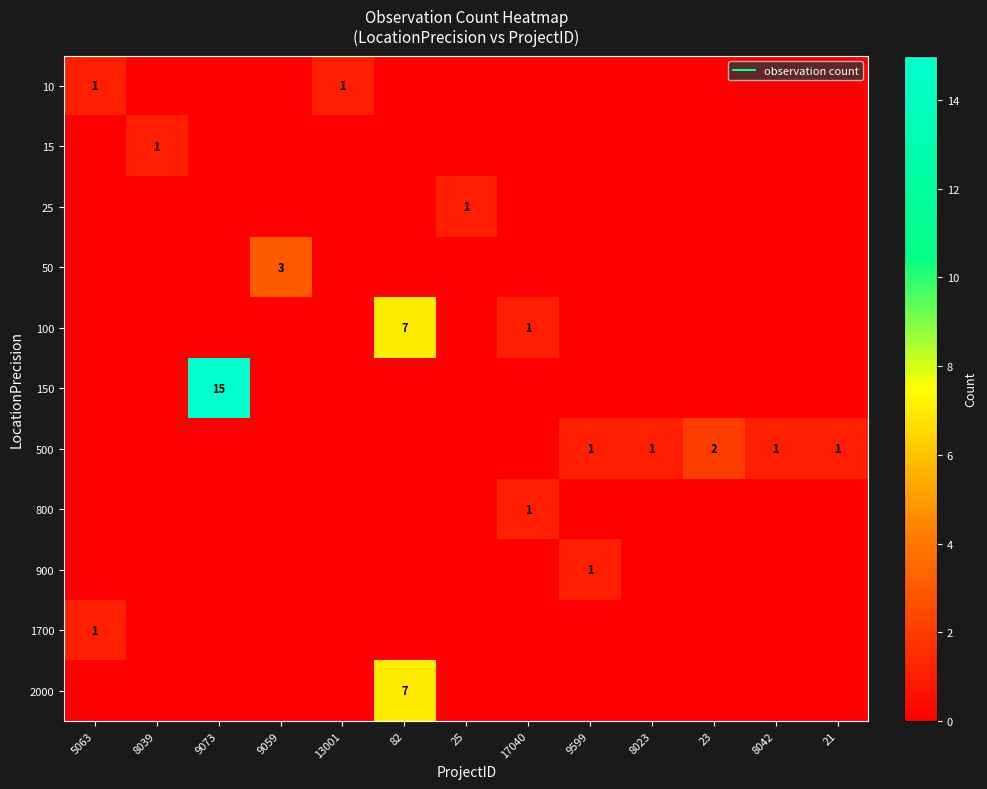

At which category does the chart reach its minimum across all series?

8039